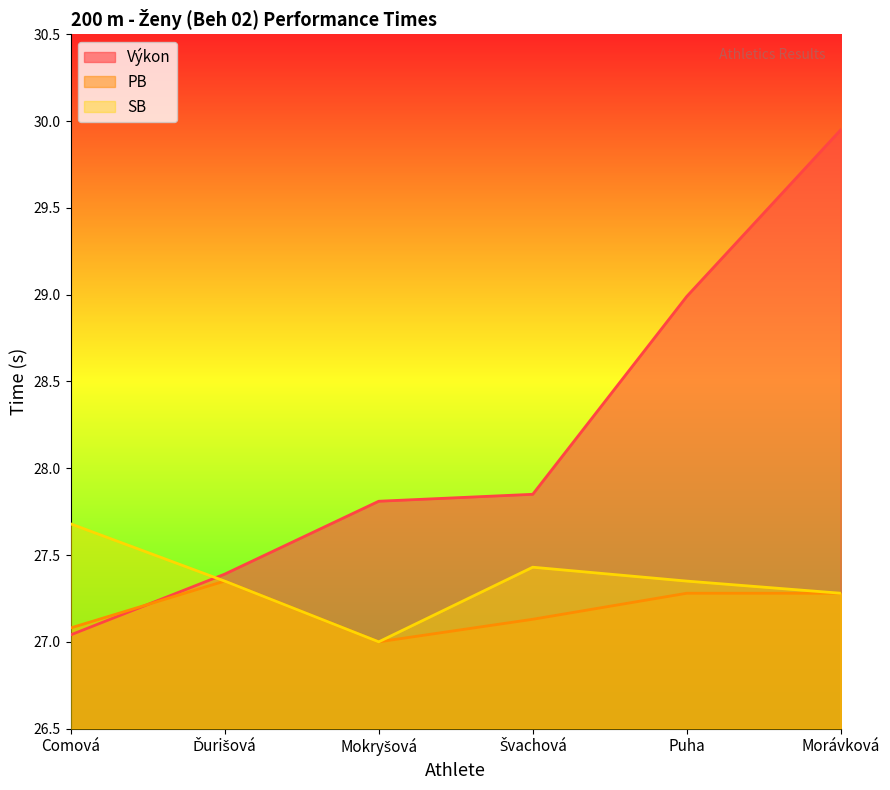

At which category does the chart reach its minimum across all series?

Mokryšová